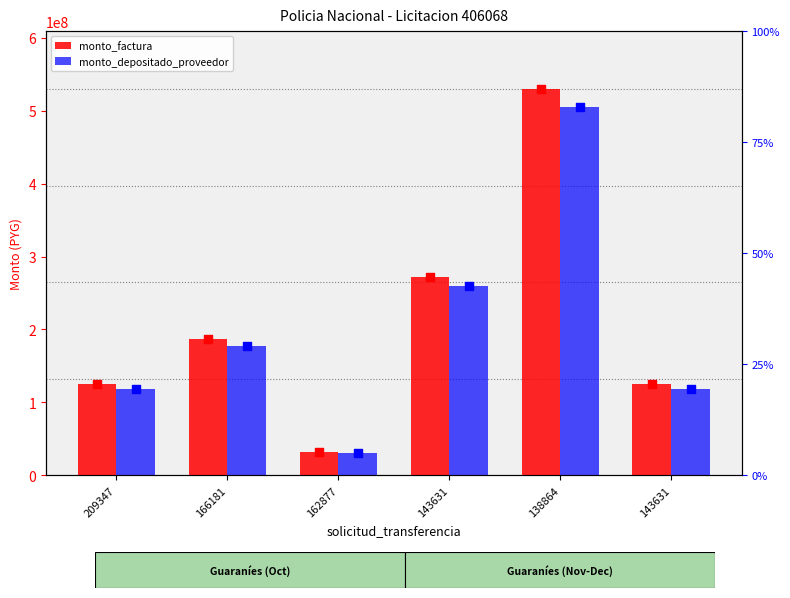

Is the value of monto_factura at 166181 greater than the value of monto_depositado_proveedor at 143631?

No